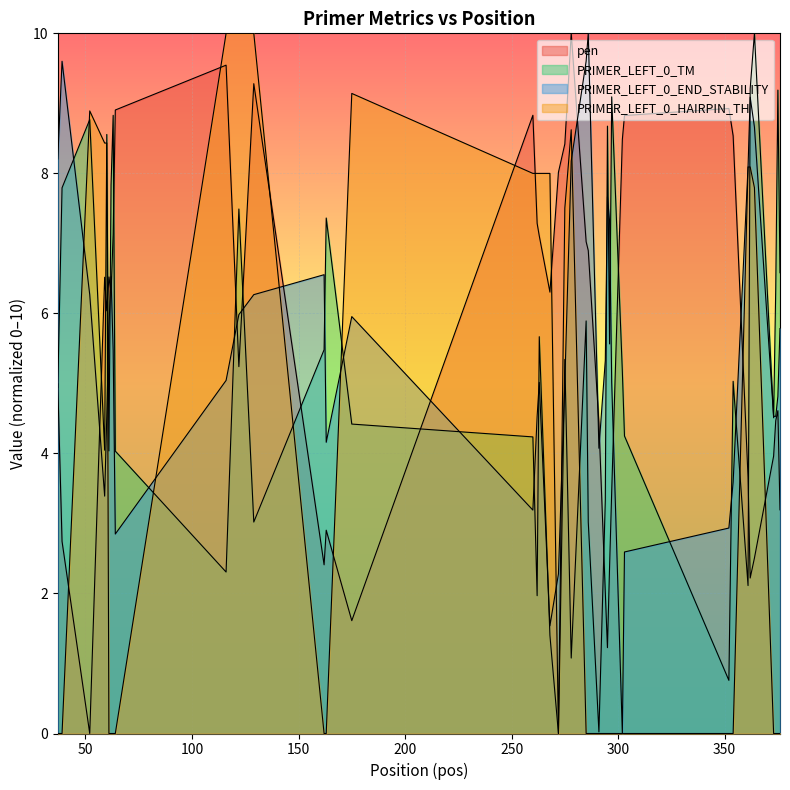

Does the chart display data point markers on the line(s)?

No